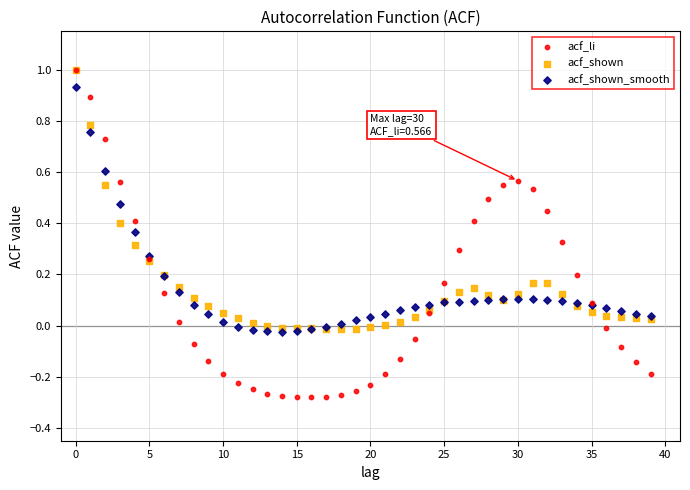

Which series has the widest spread of Y values?

acf_li